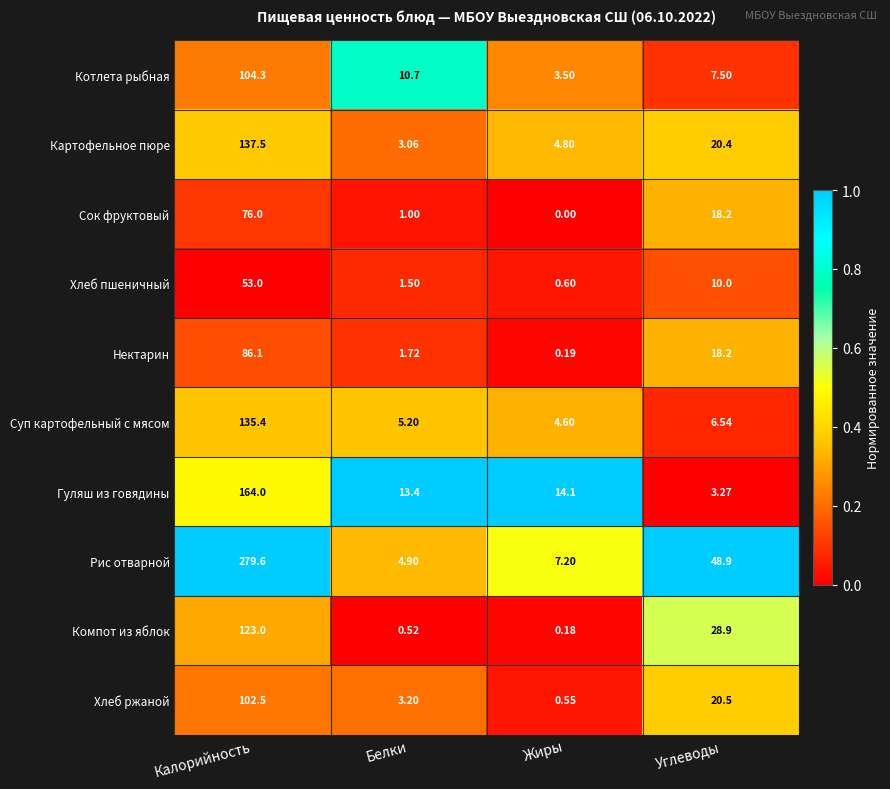

List the labels in order of Хлеб пшеничный value, largest first.

Калорийность, Углеводы, Белки, Жиры